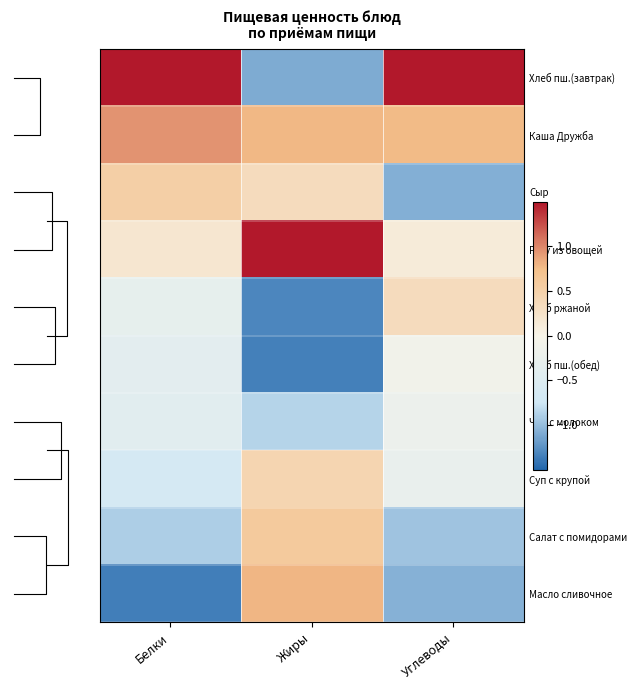

What is the sum of all Хлеб пш.(завтрак) values?

3.7